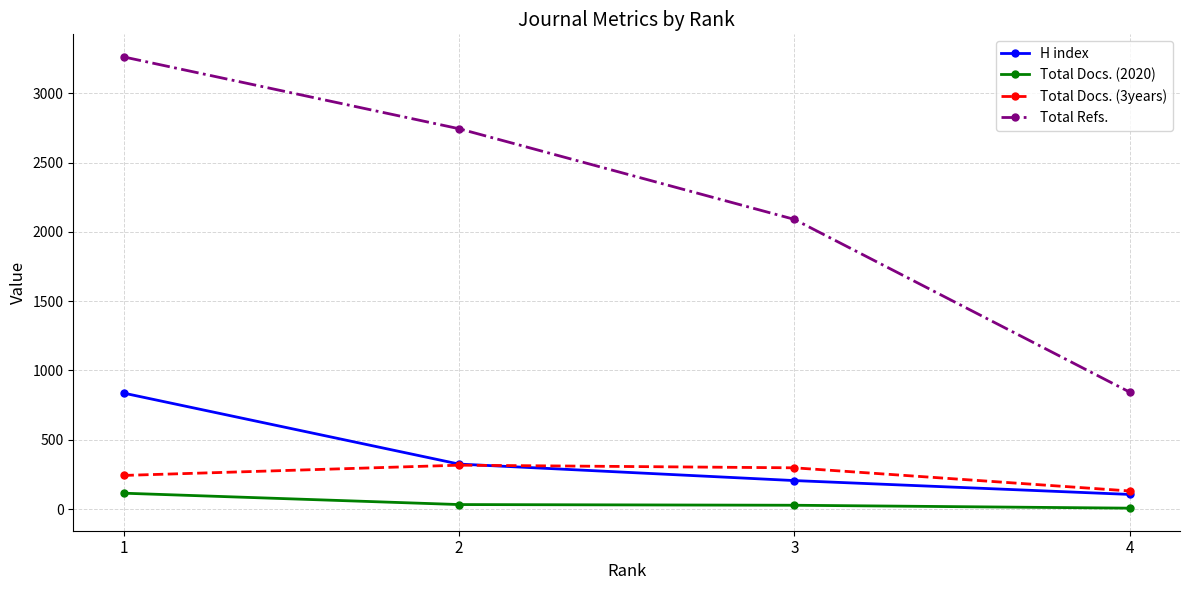

What is the value of the Total Refs. point at the 2nd from the left?

2744